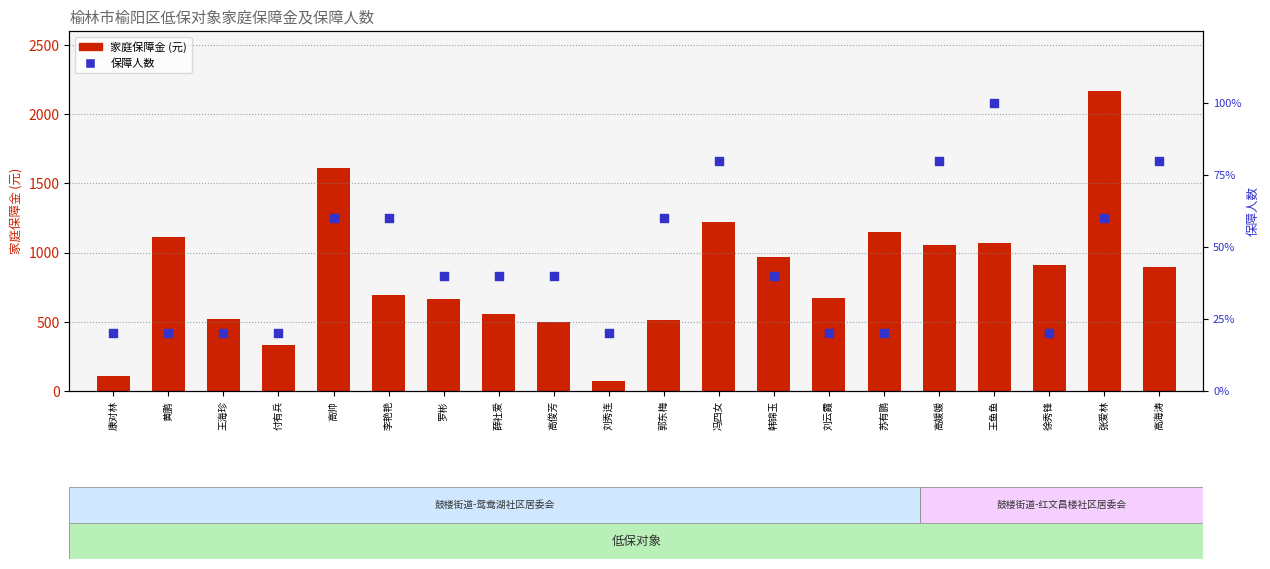

Which series has the largest Y range (max minus min)?

家庭保障金